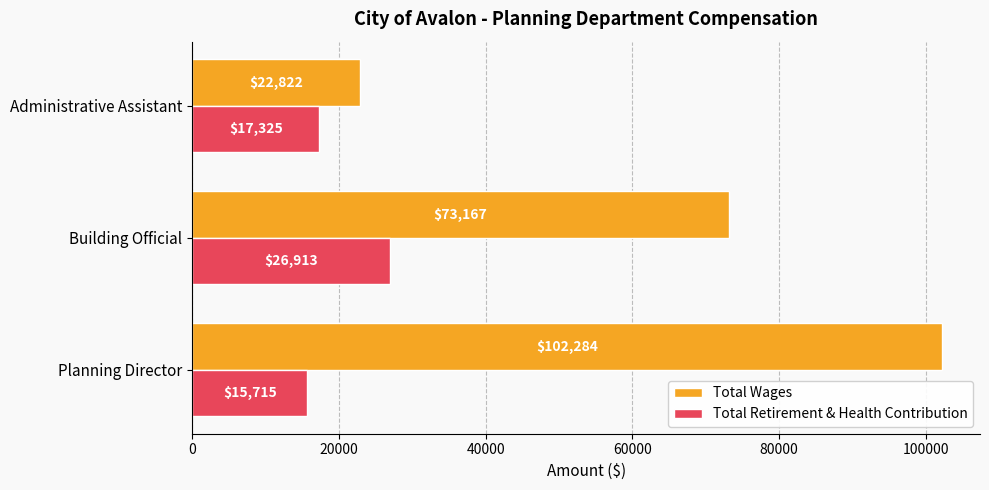

Rank the series at Administrative Assistant from highest to lowest value.

Total Wages, Total Retirement & Health Contribution